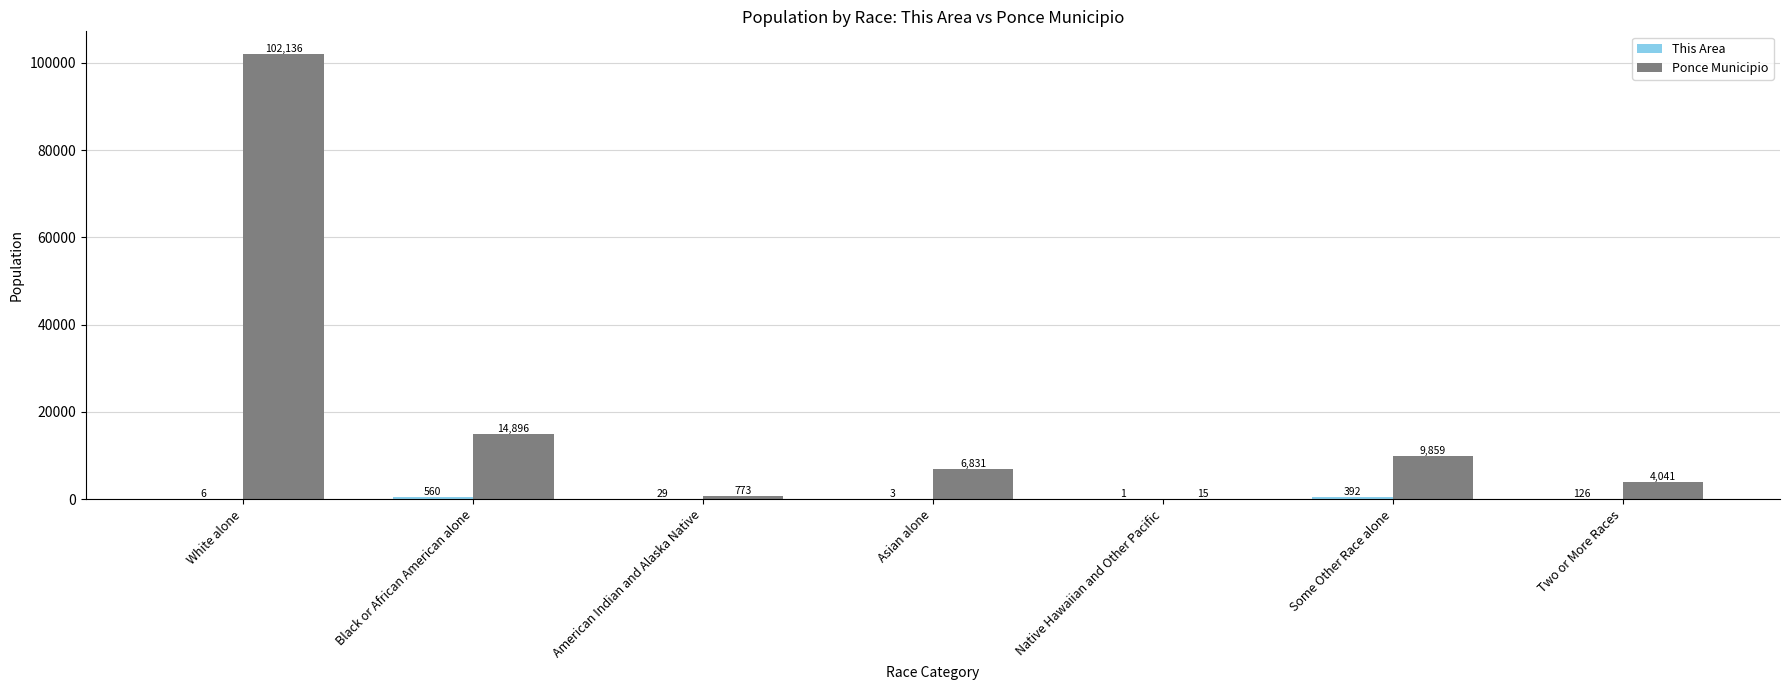

What value does the Ponce Municipio series have at American Indian and Alaska Native, to the nearest 50?

750